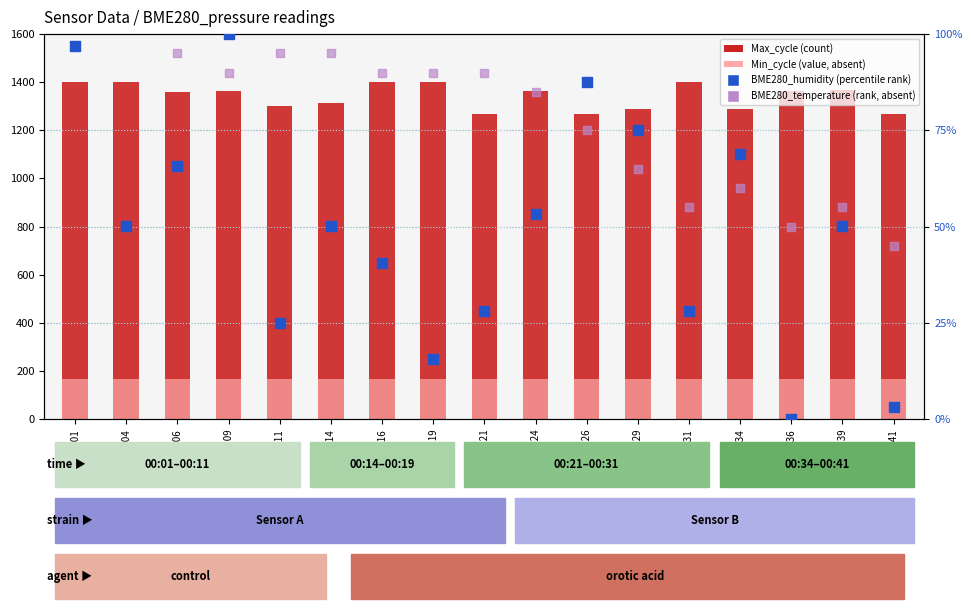

What is the total value across all series at 00:31?

1650.0